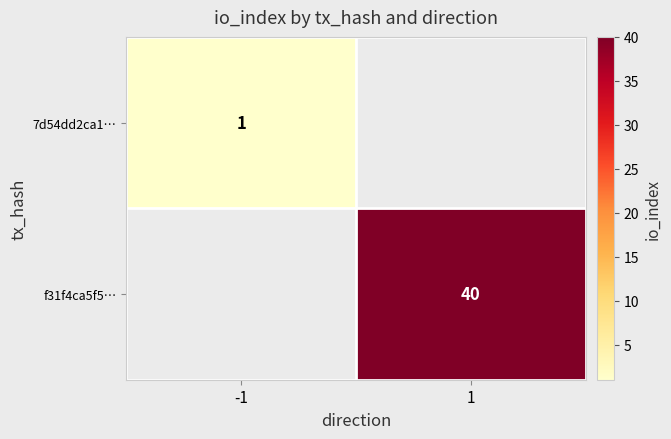

Is it true that 7d54dd2ca1… equals 1 at -1?

True